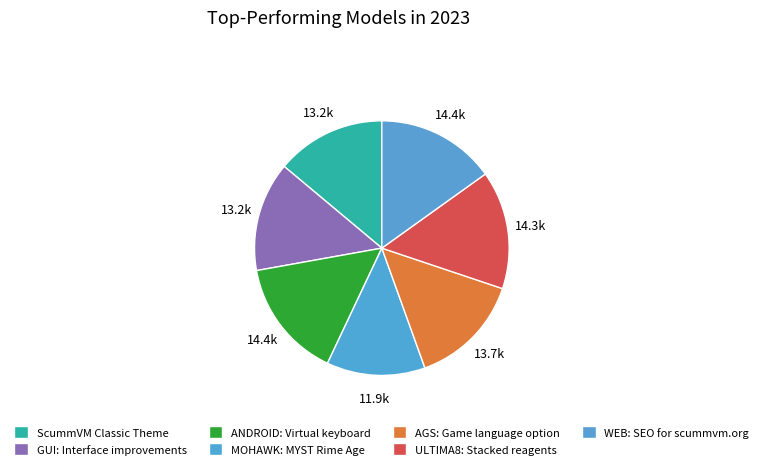

Rank the categories by value from highest to lowest.

ANDROID: Virtual keyboard, WEB: SEO for scummvm.org, ULTIMA8: Stacked reagents, AGS: Game language option, GUI: Interface improvements, ScummVM Classic Theme, MOHAWK: MYST Rime Age